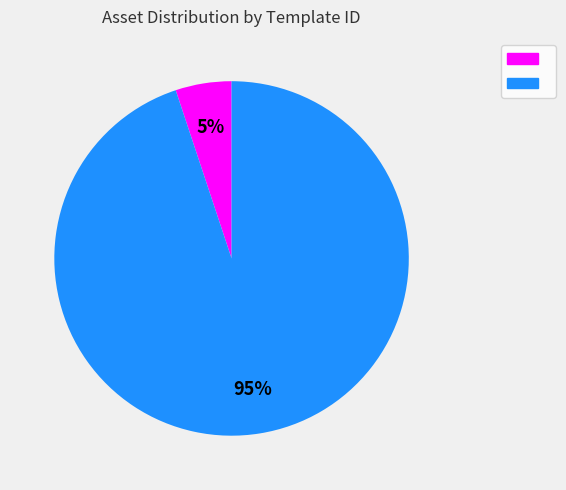

To the nearest percent, what is the difference between the largest and smallest slice percentages?

90%